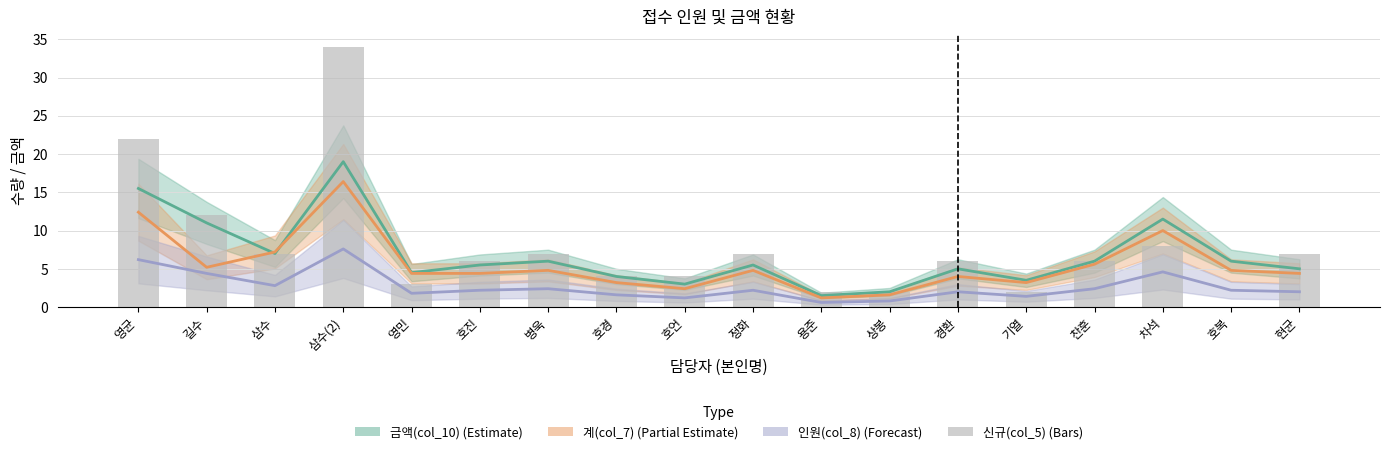

What position from the right is 현균?

1